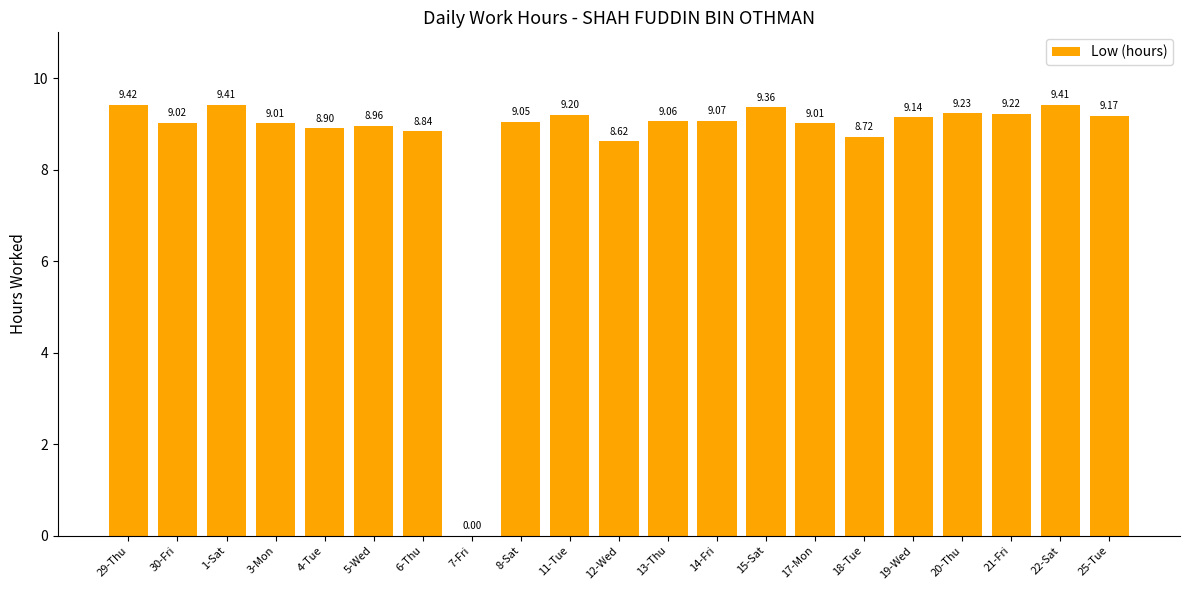

What is the sum of the values at 15-Sat and 20-Thu?

18.6